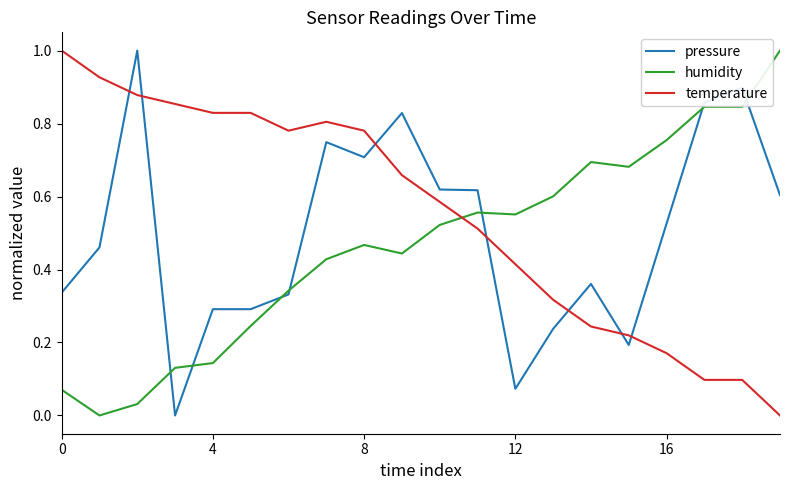

How many values in humidity are above zero?

19